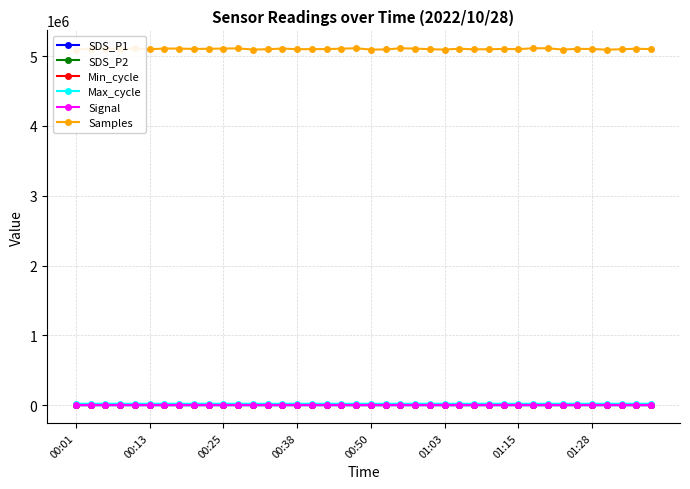

Does the chart have visible grid lines?

Yes